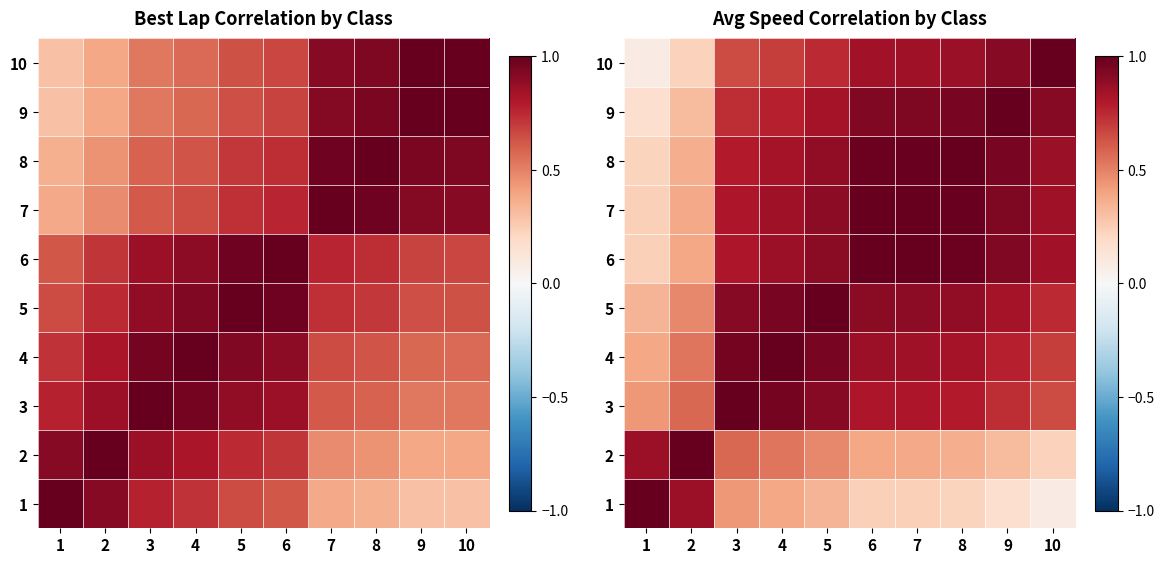

The value of 7 at 2 is 0.6. True or false?

False